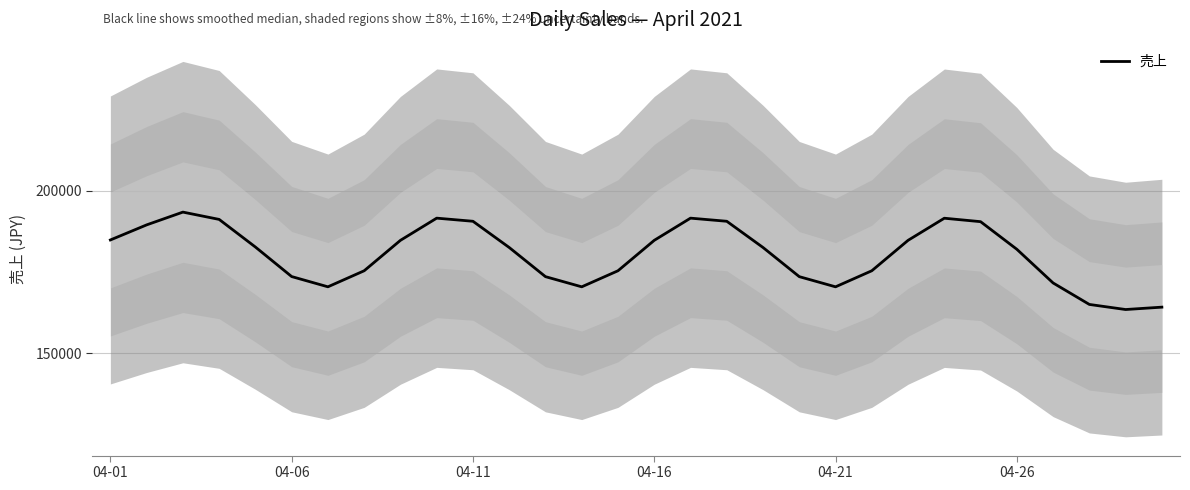

How many points are higher than both their immediate neighbors (excluding endpoints)?

4